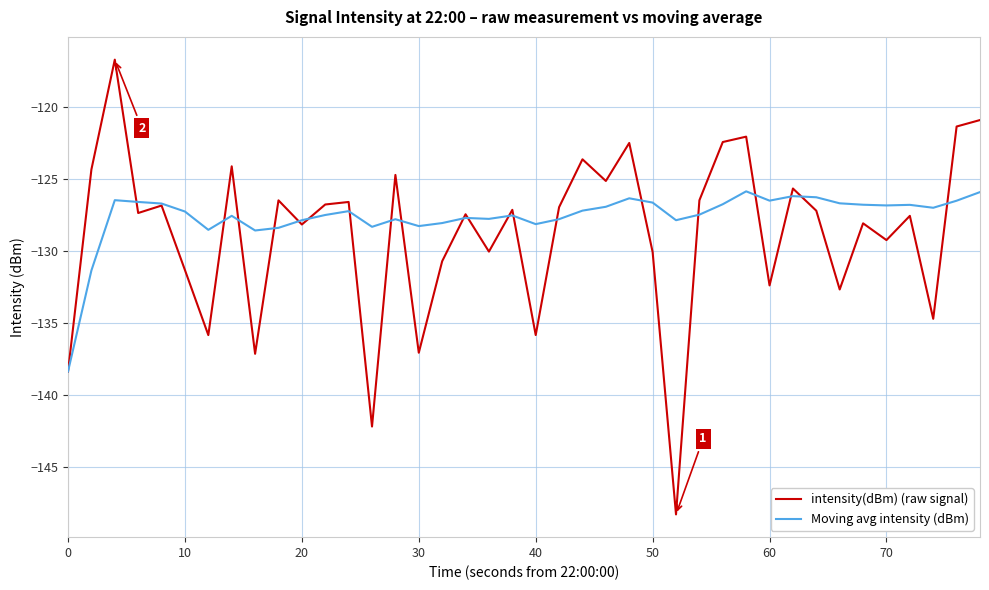

What is the smallest value displayed?

-148.3